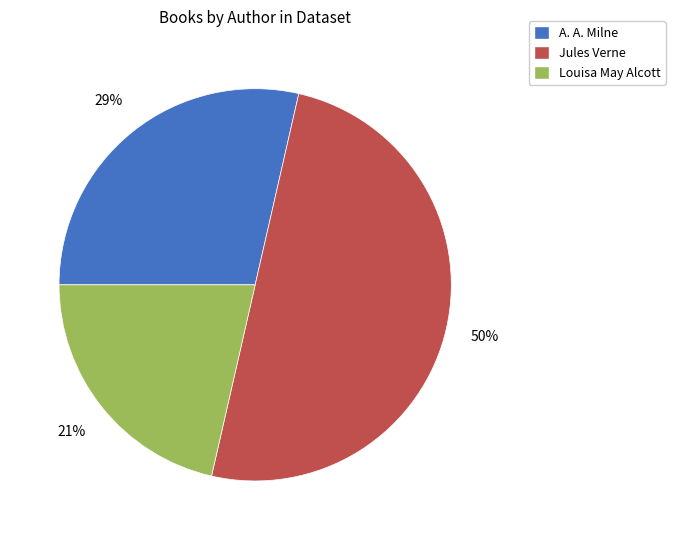

Do Jules Verne and Louisa May Alcott together represent more than half of the pie?

Yes